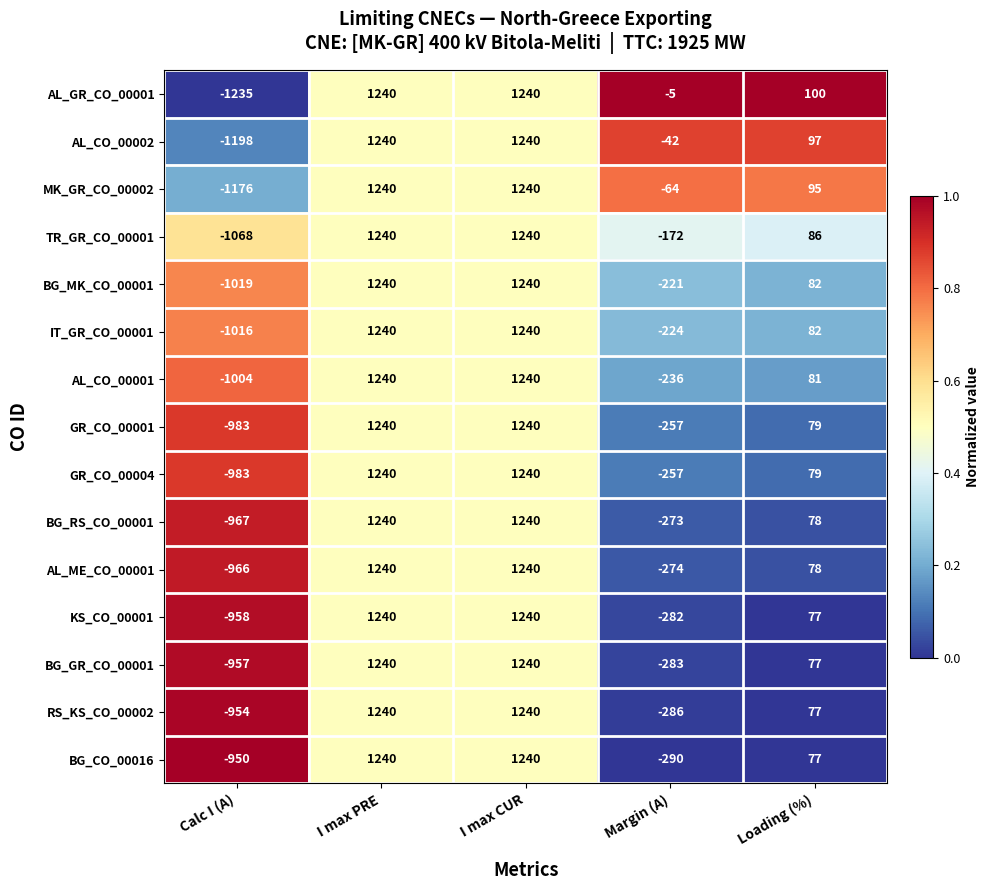

What is the total value across all series at Margin (A)?

-3166